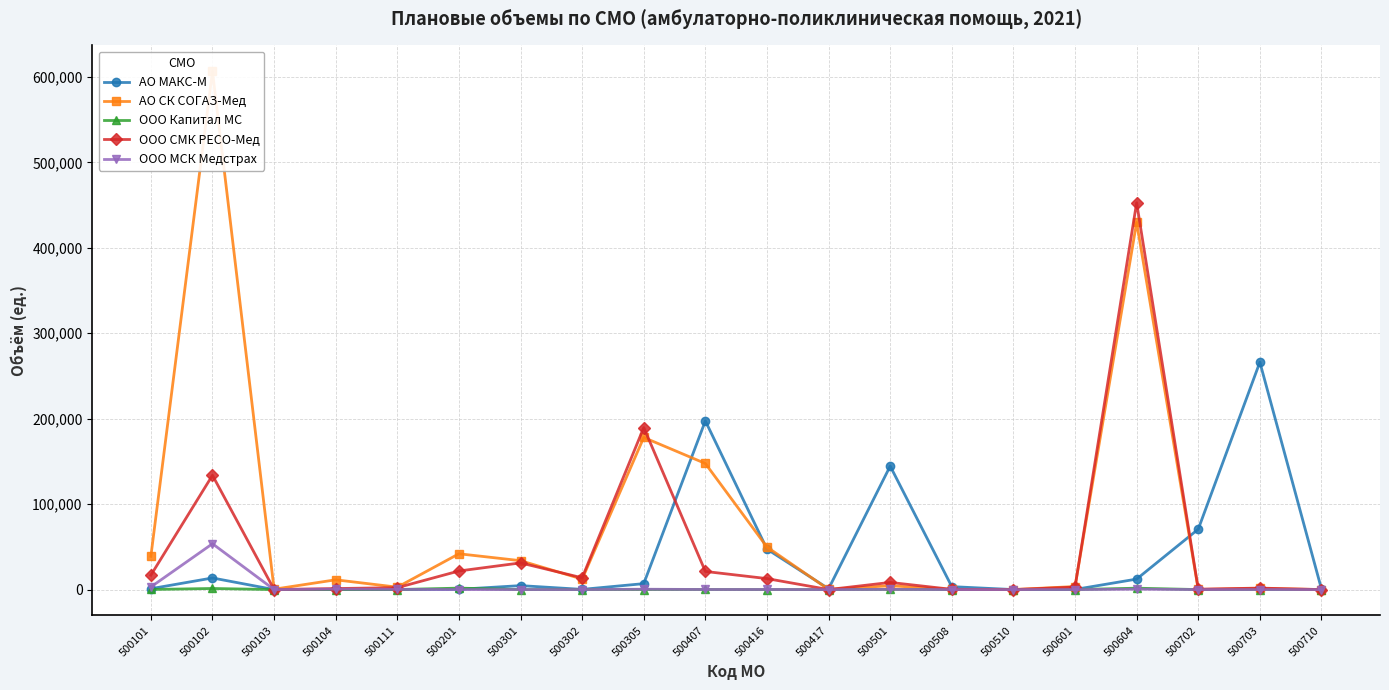

Which series changed the most between 500104 and 500417?

АО СК СОГАЗ-Мед